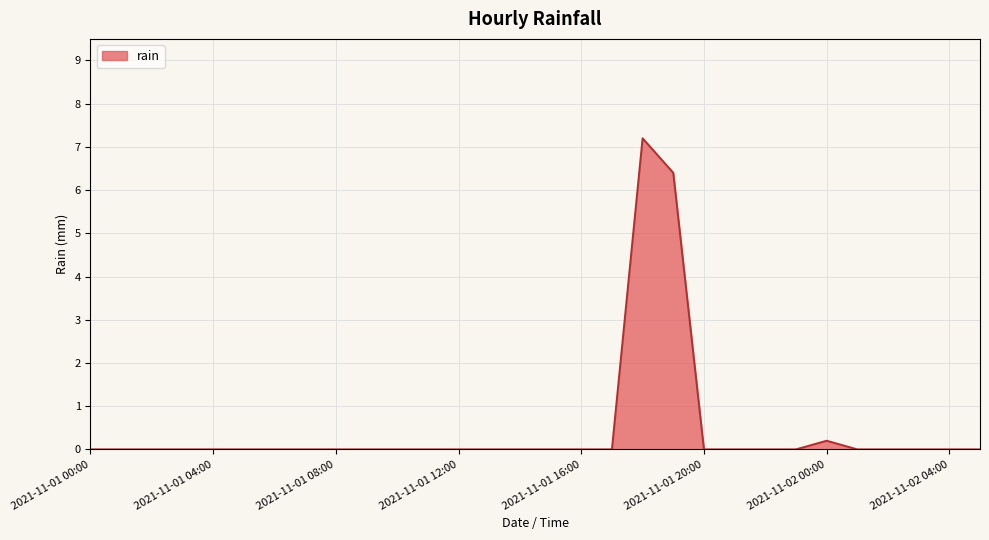

What is the difference between the maximum and minimum values?

7.2